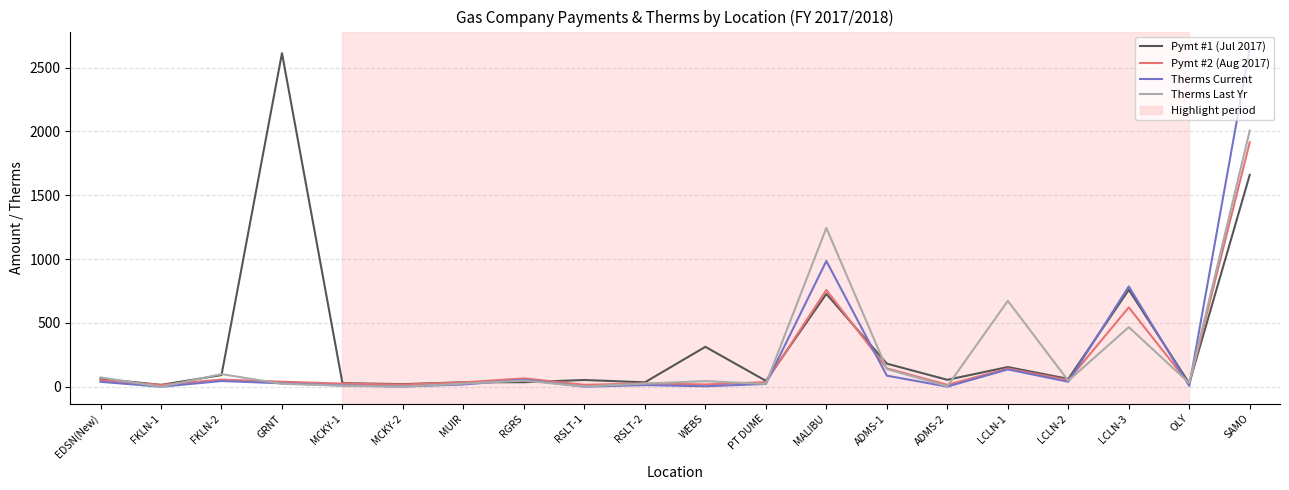

Where is the first local minimum for Therms Last Yr?

FKLN-1